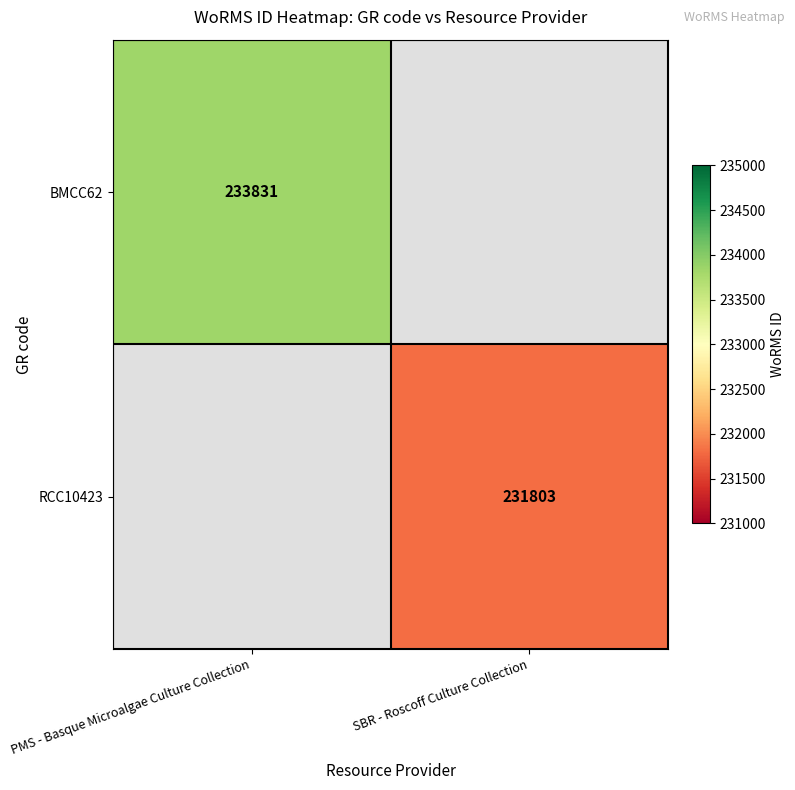

Which has a higher value, SBR - Roscoff Culture Collection or PMS - Basque Microalgae Culture Collection?

PMS - Basque Microalgae Culture Collection